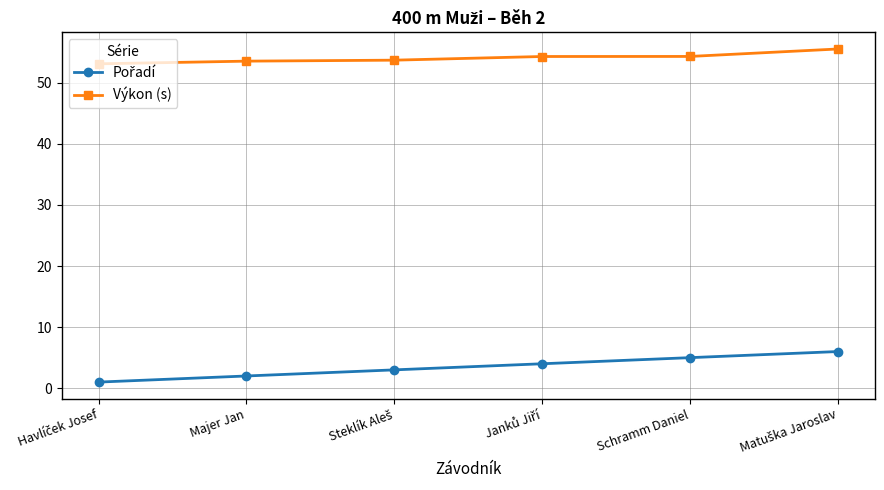

Which series has the largest total across all categories?

Výkon (s)